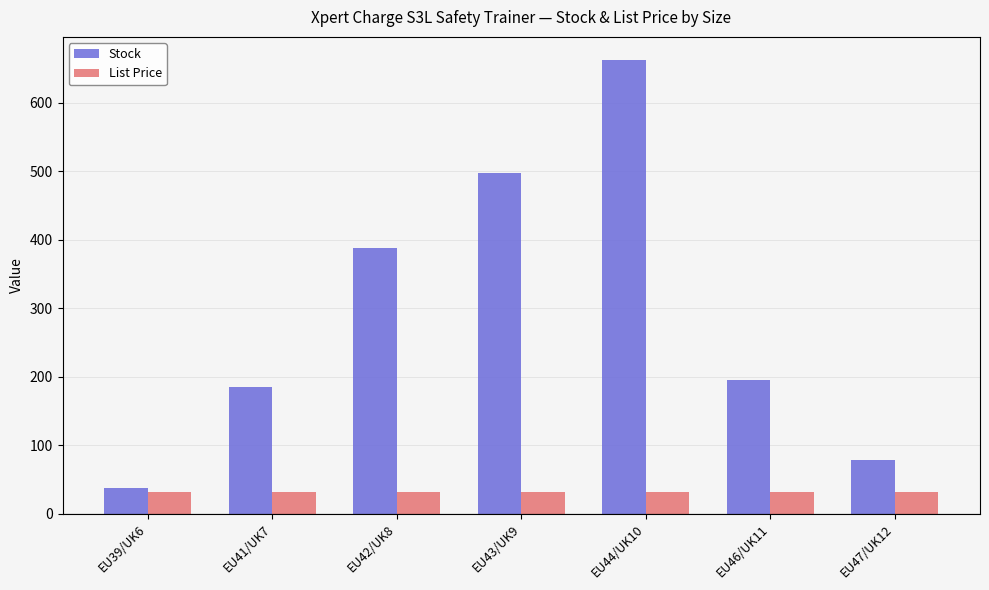

How many series are shown in this chart?

2